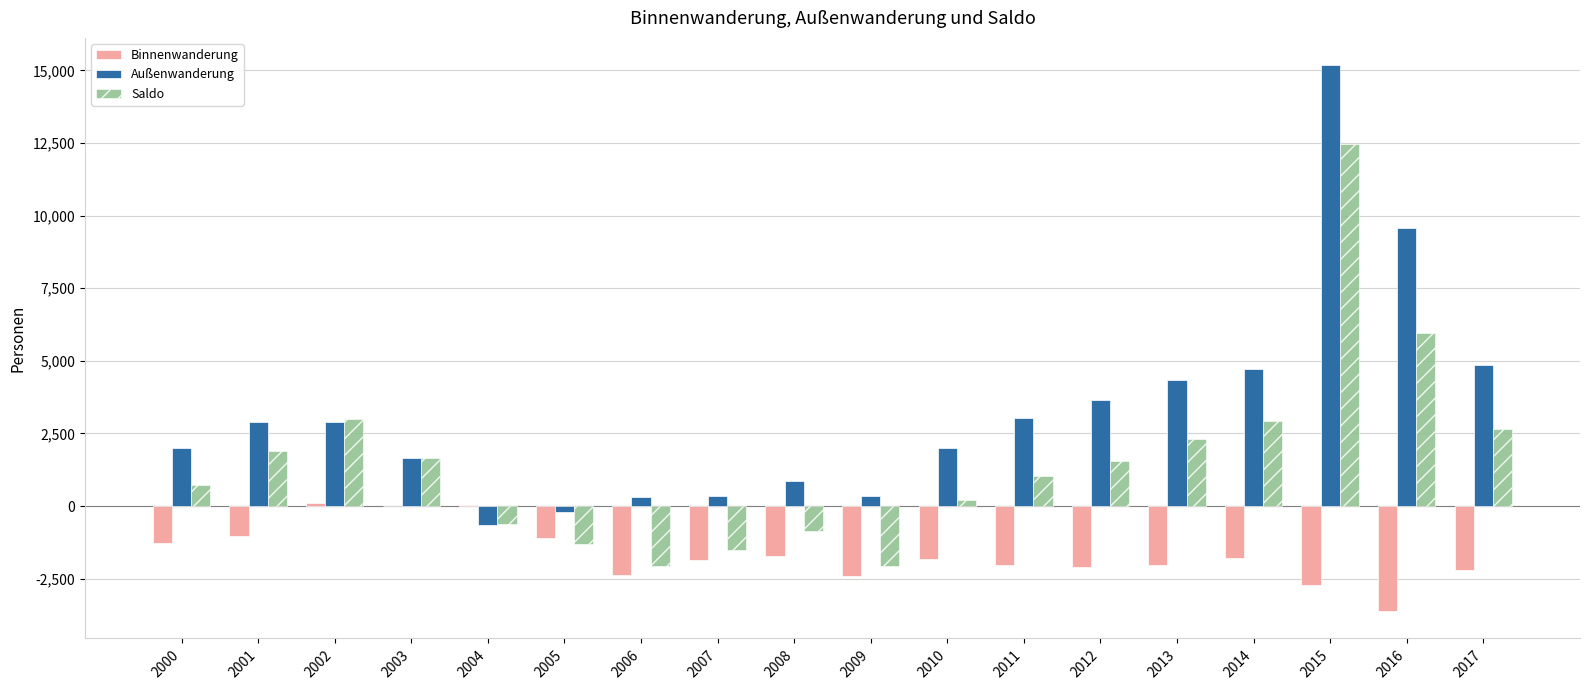

Which series has the largest total across all categories?

Außenwanderung